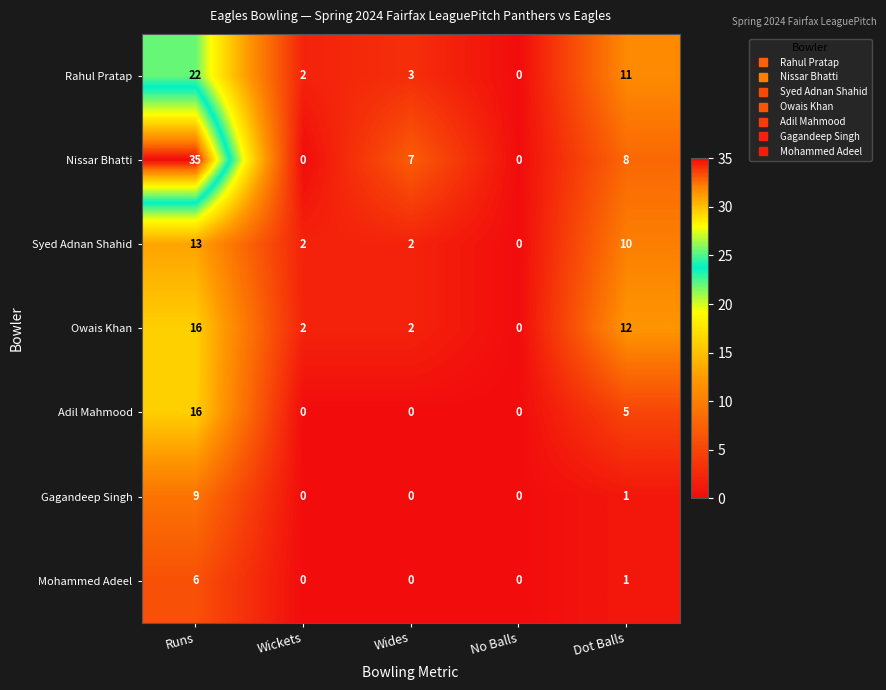

What is the total value across all series at Dot Balls?

48